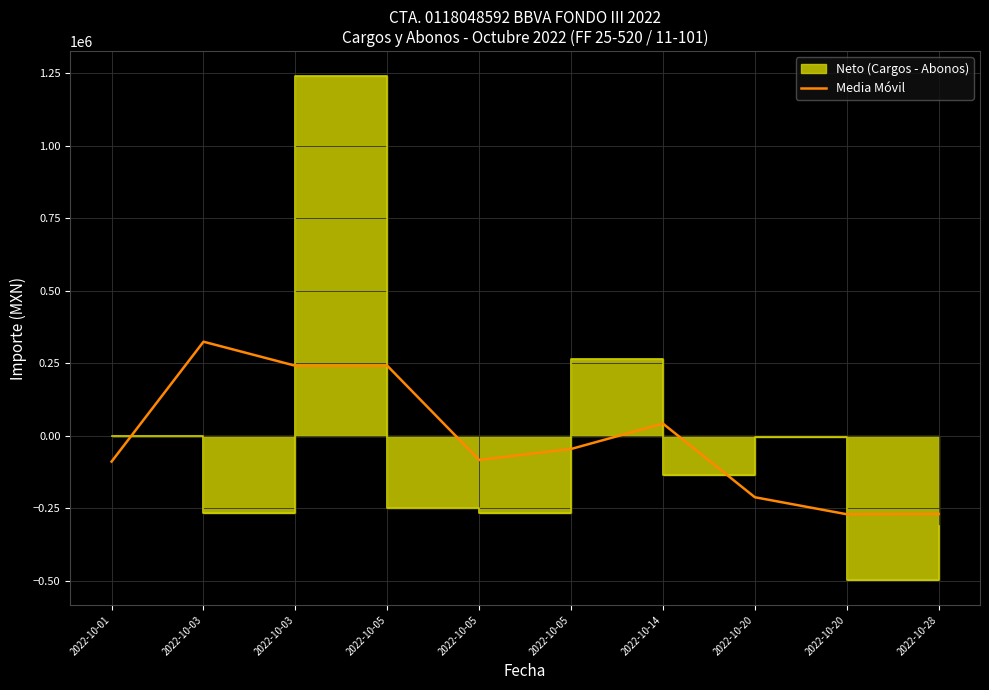

How many values are below -44999?

6